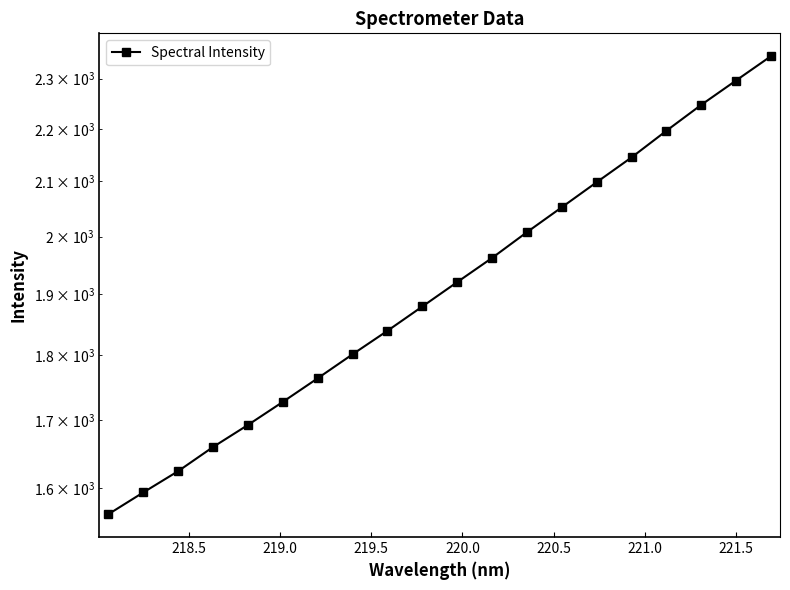

What is the value of the 7th point from the left?

1764.1